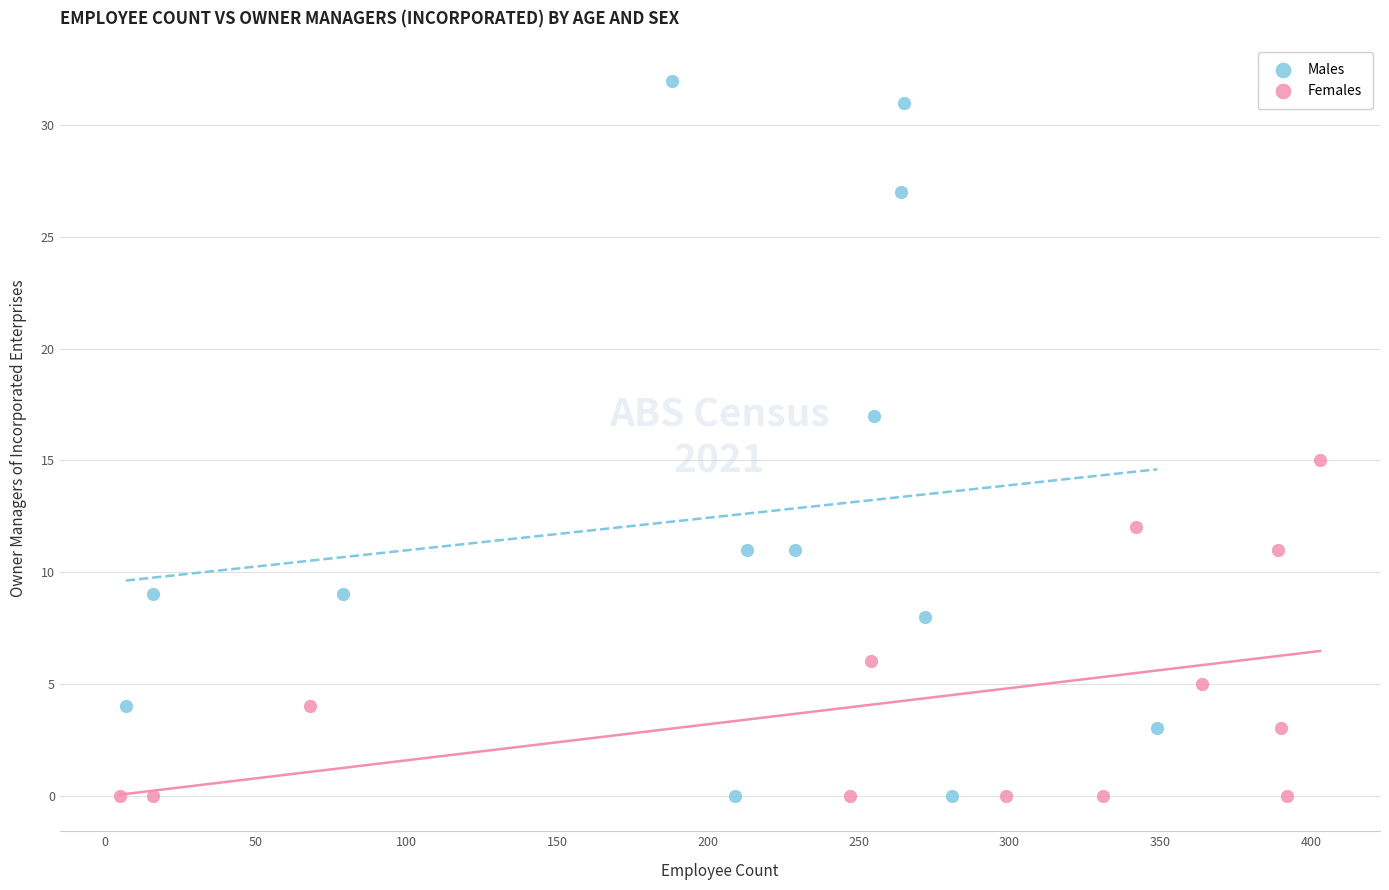

Which series has the largest Y range (max minus min)?

Males